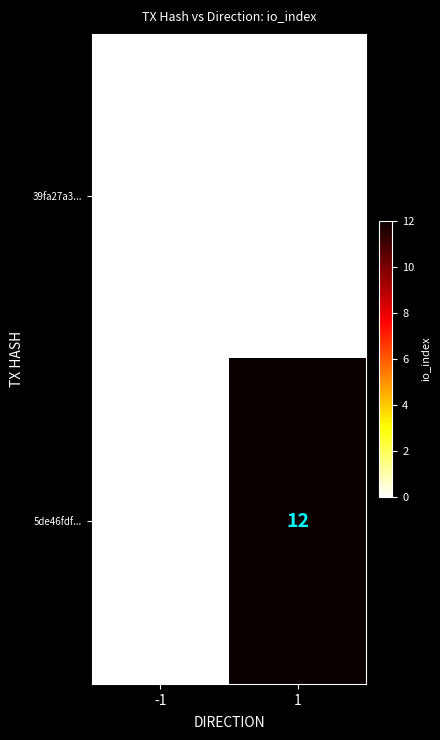

Reading left to right, transcribe all the data shown in this chart.

39fa27a3...: -1=0	1=0
5de46fdf...: -1=0	1=12